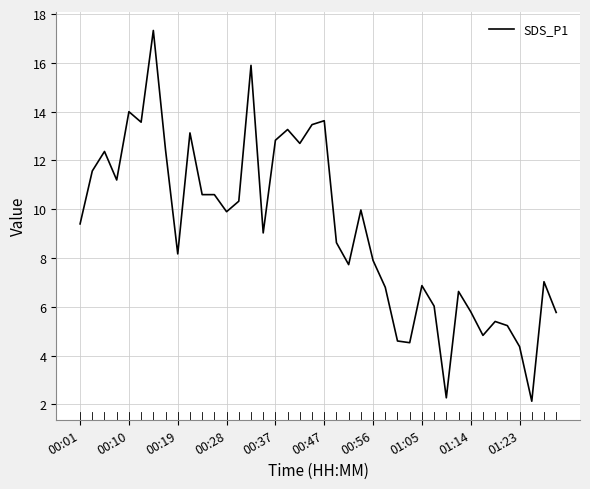

What is the minimum value shown in the chart?

2.1